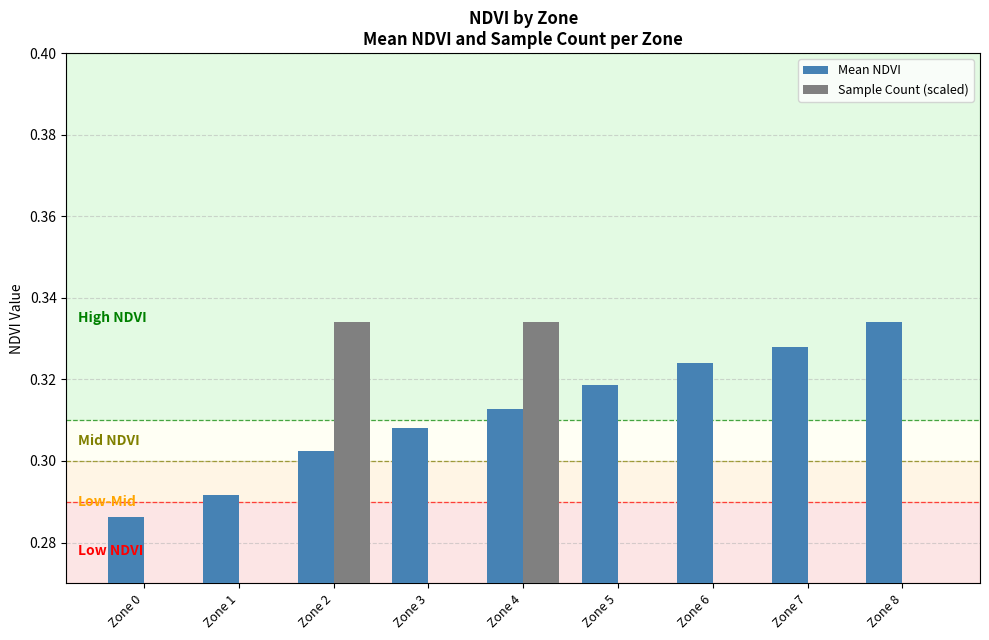

Does the chart contain stacked bars?

No